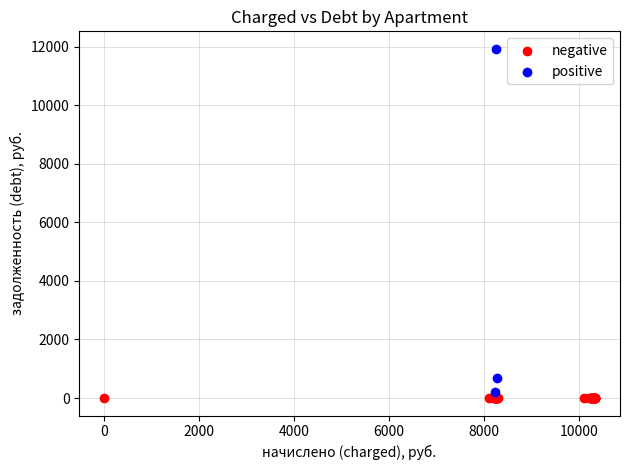

Which series reaches the maximum Y coordinate?

positive